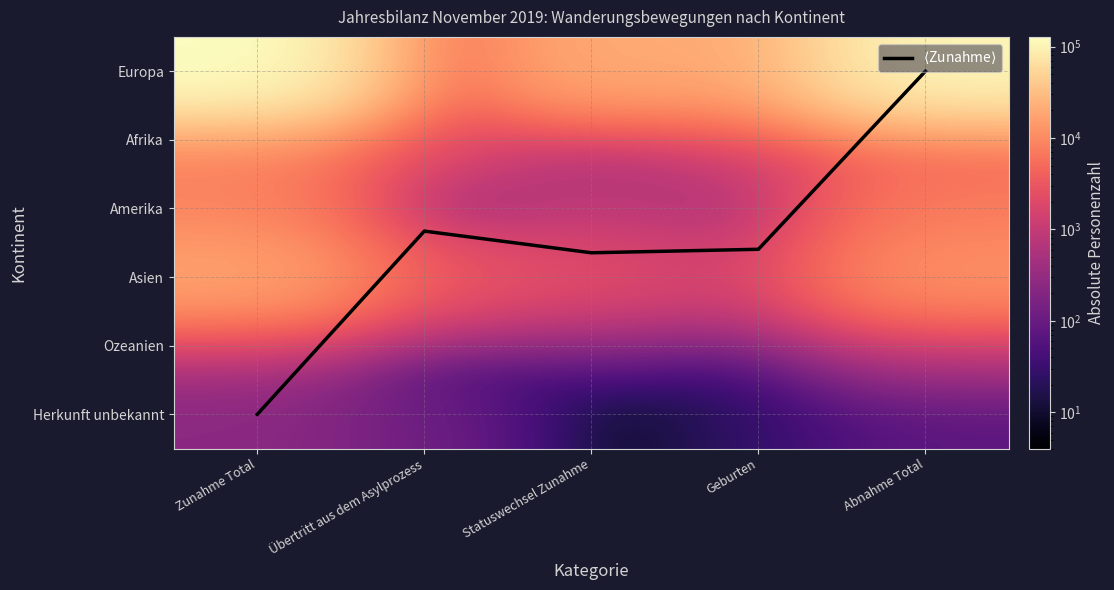

Which has a higher value, Übertritt aus dem Asylprozess or Zunahme Total?

Zunahme Total